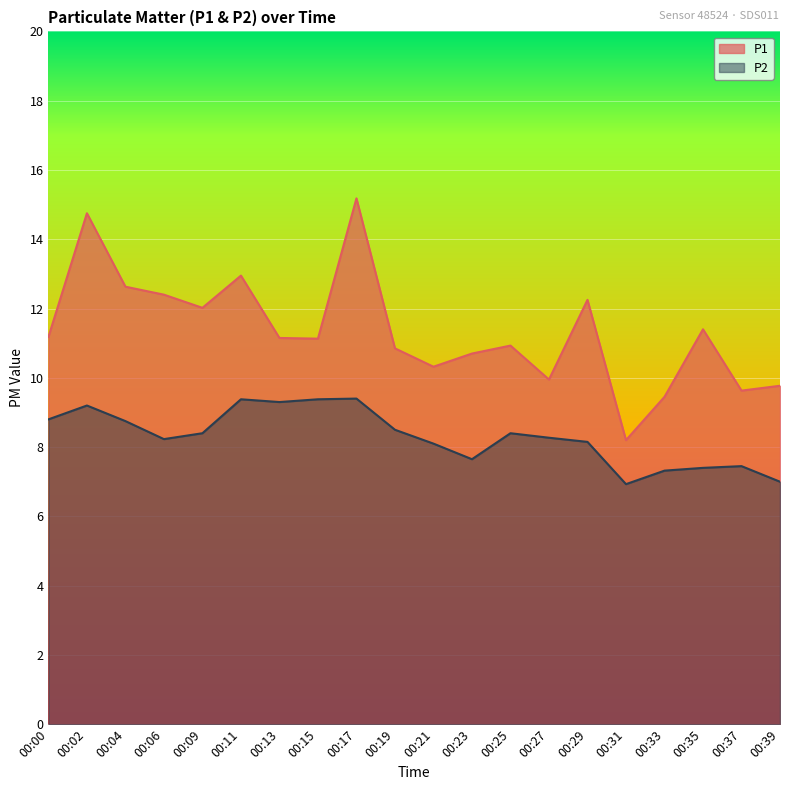

Which series has the widest spread of values?

P1